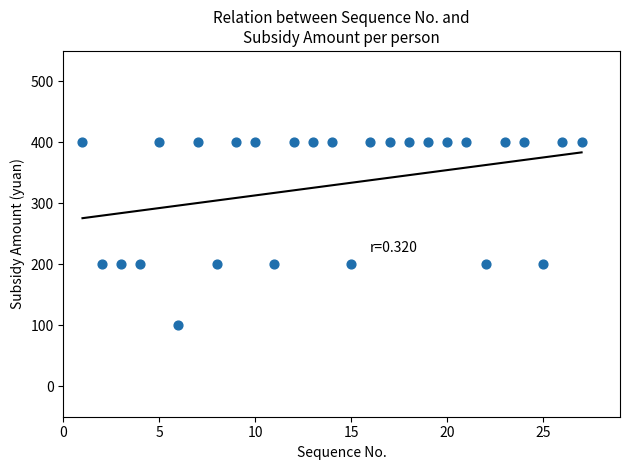

What is the range of Y values (max minus min)?

300